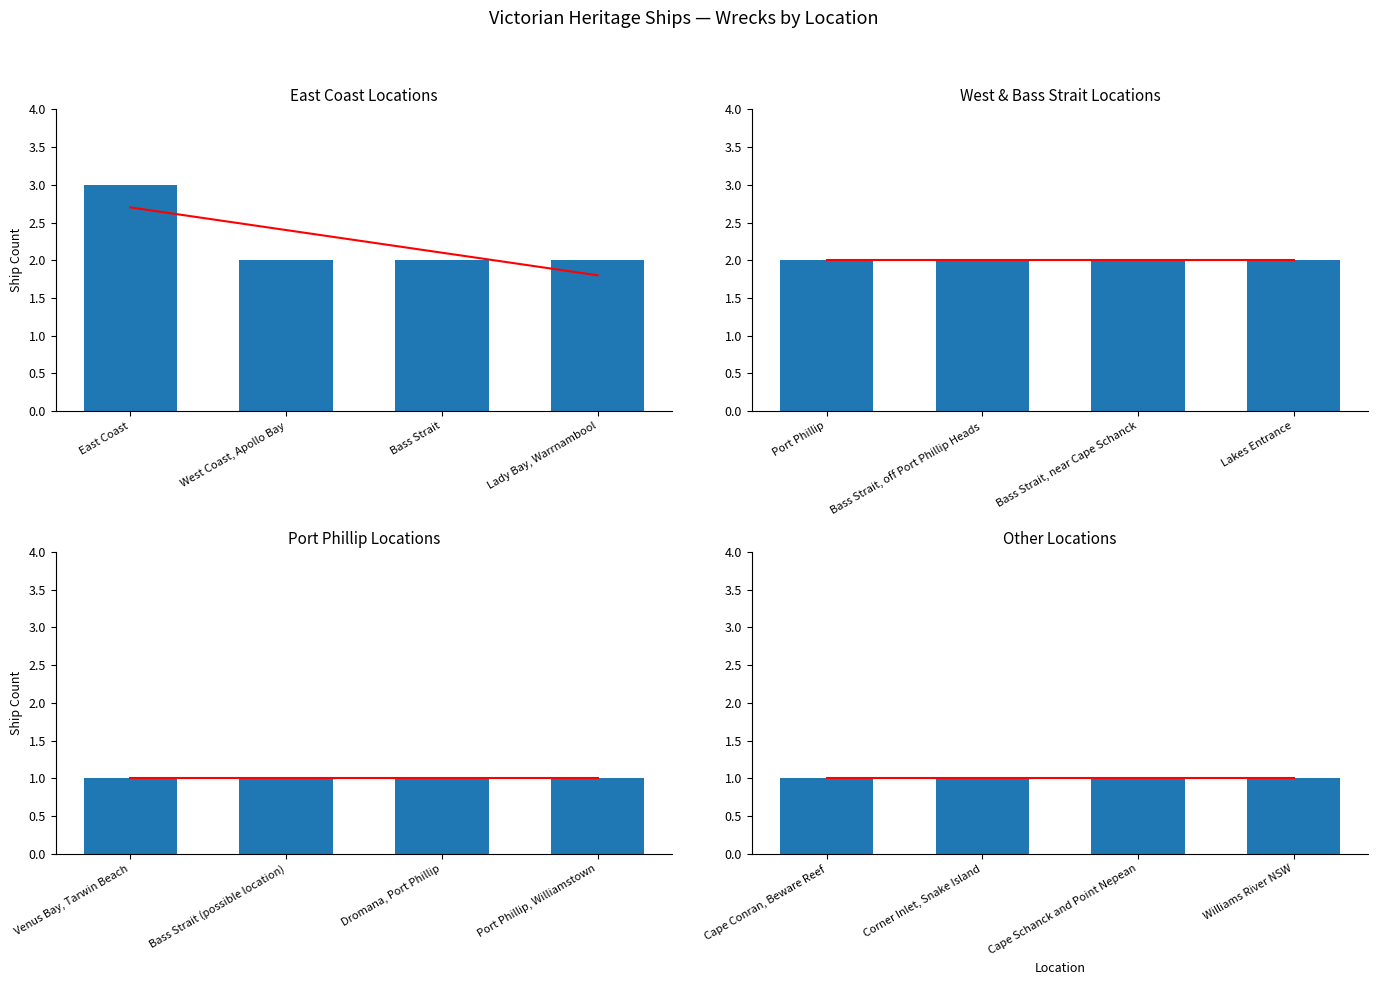

At which label is the value closest to 2?

West Coast, Apollo Bay